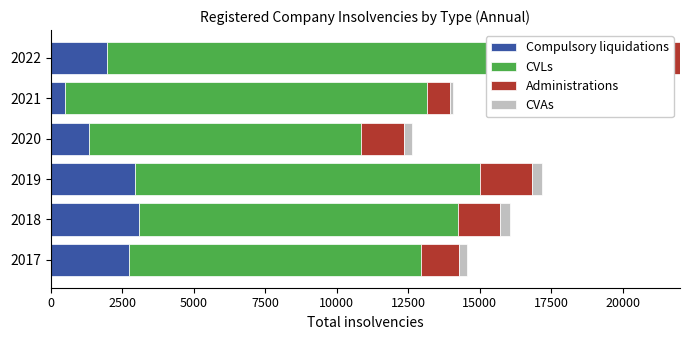

What is the sum of all CVAs values?

1499